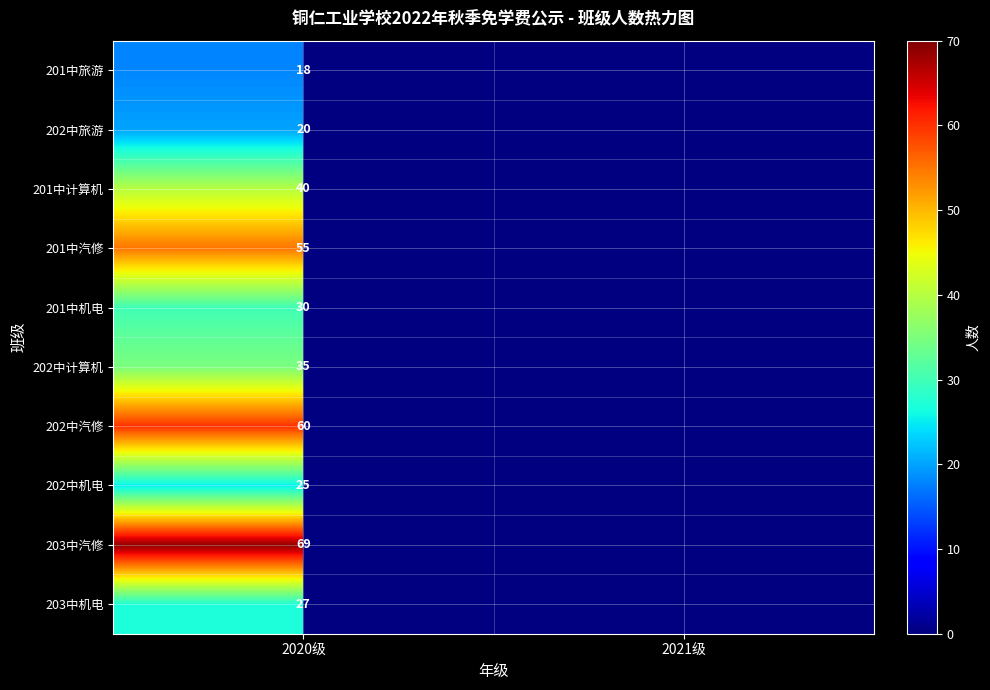

Rank the series at 2020级 from highest to lowest value.

203中汽修, 202中汽修, 201中汽修, 201中计算机, 202中计算机, 201中机电, 203中机电, 202中机电, 202中旅游, 201中旅游